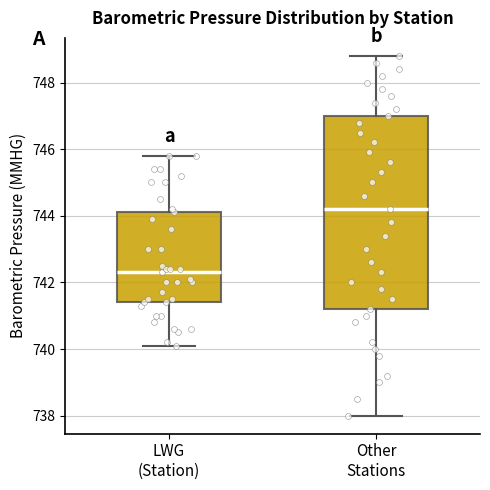

Reading left to right, read every box against the y-axis: the position of its median line, the range the box covers, and the ends of its whiskers. The values are not printed on the chart, so give them approximately, as read against the axis.

LWG (Station): median 742.4, box 741.4 to 744.2, whiskers 740.2 to 745.8
Other Stations: median 744.2, box 741.2 to 747.0, whiskers 738.0 to 748.8